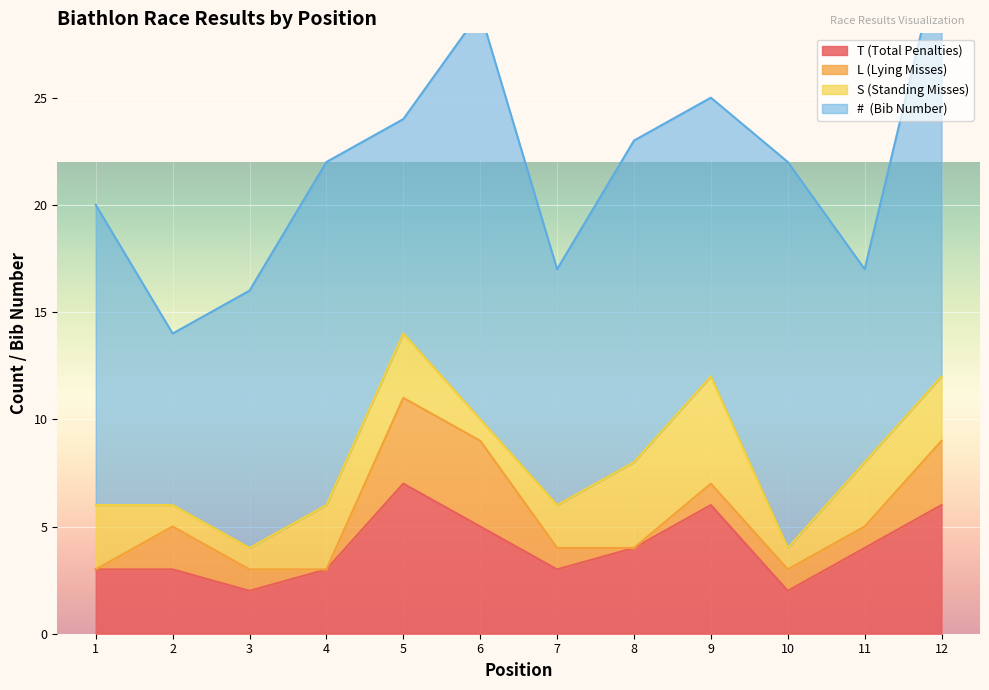

Is it true that T (Total Penalties) equals 4 at 7?

False